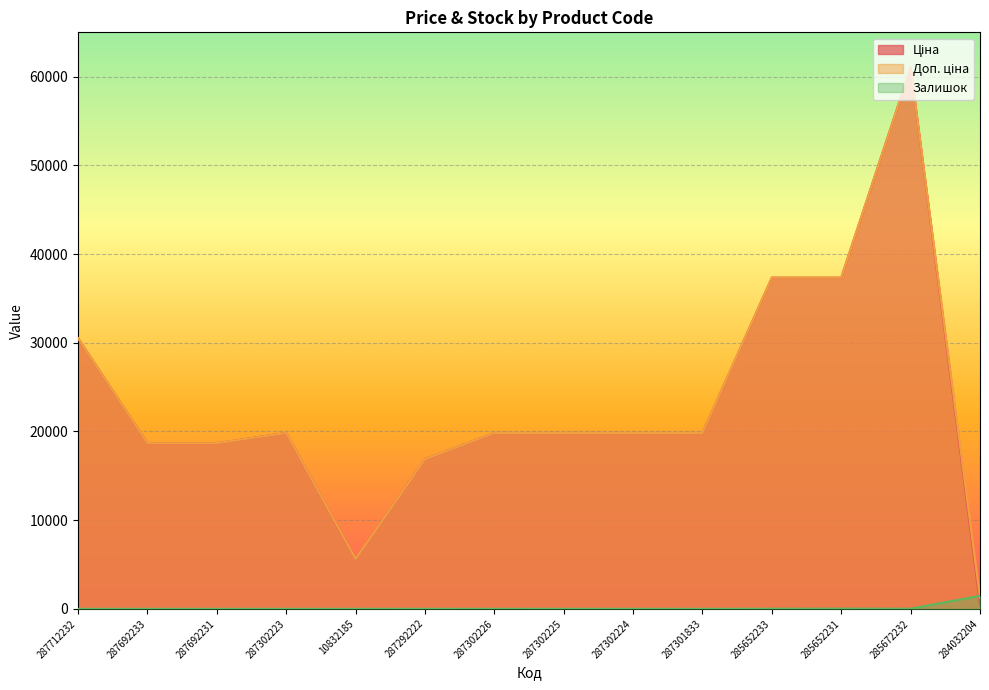

What is the difference between the Доп. ціна values at 285652231 and 285672232?

23681.7